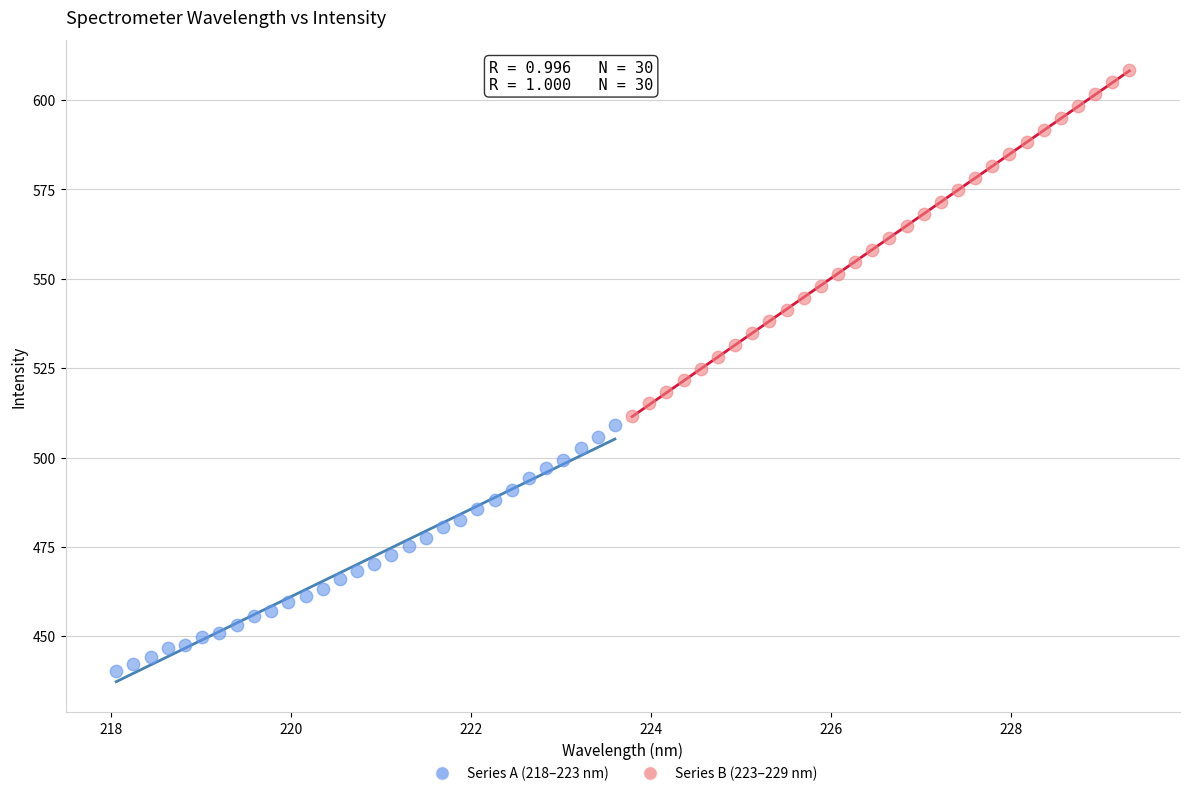

Which series has the widest spread of Y values?

Series B (223–229 nm)